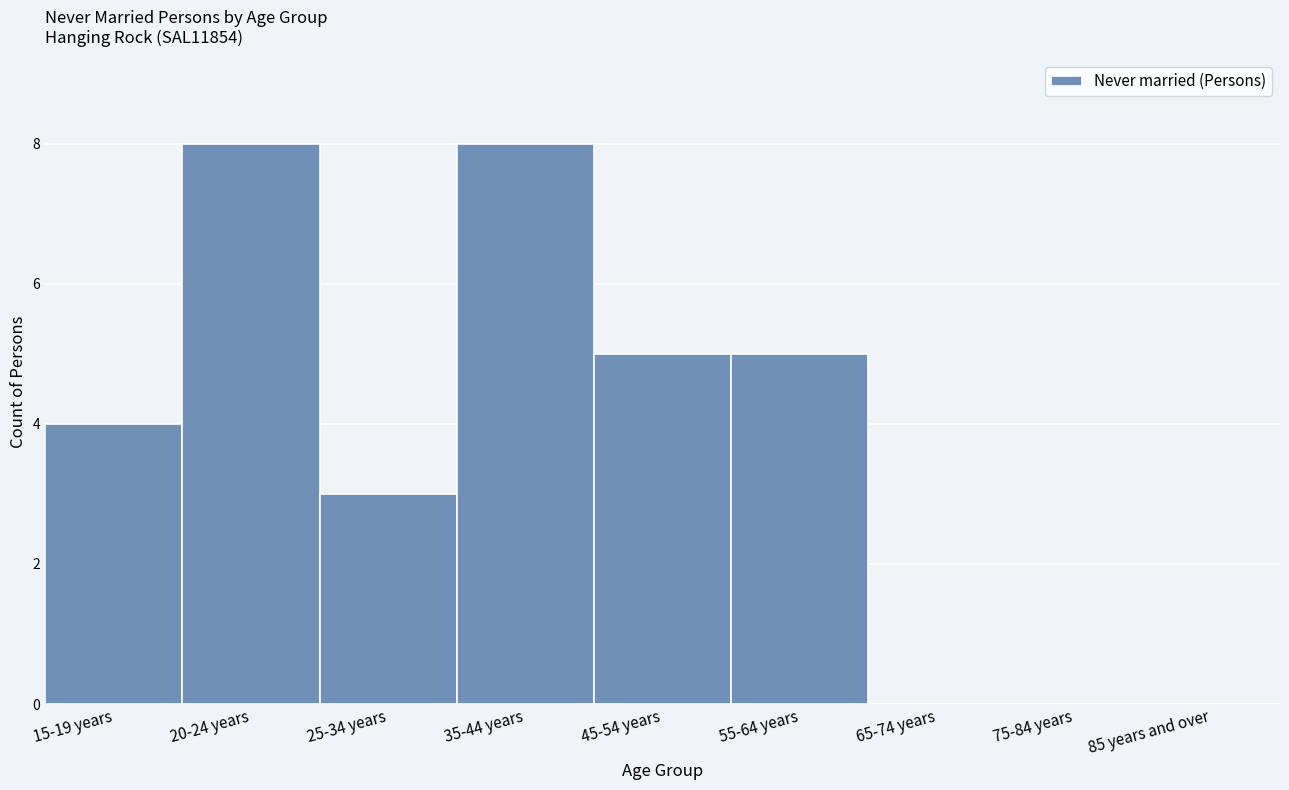

Reading left to right, transcribe all the data shown in this chart.

15-19 years=4	20-24 years=8	25-34 years=3	35-44 years=8	45-54 years=5	55-64 years=5	65-74 years=0	75-84 years=0	85 years and over=0